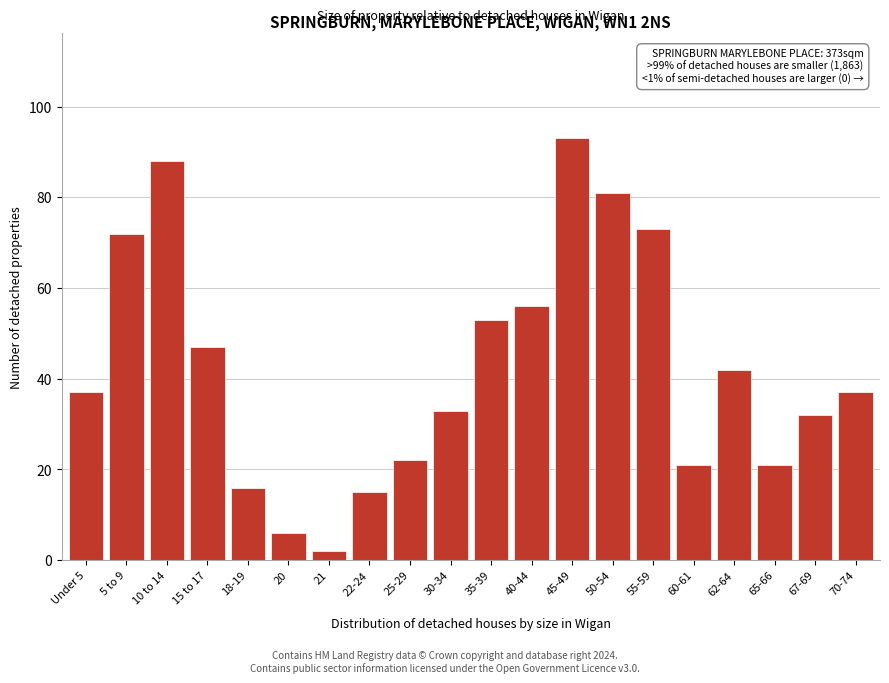

Reading right to left, extract all data points from this chart.

37	32	21	42	21	73	81	93	56	53	33	22	15	2	6	16	47	88	72	37